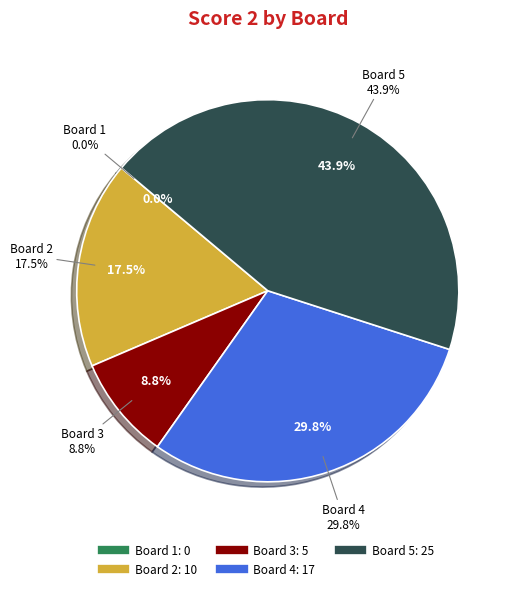

Is it true that Board 5 is 44% of the pie?

True